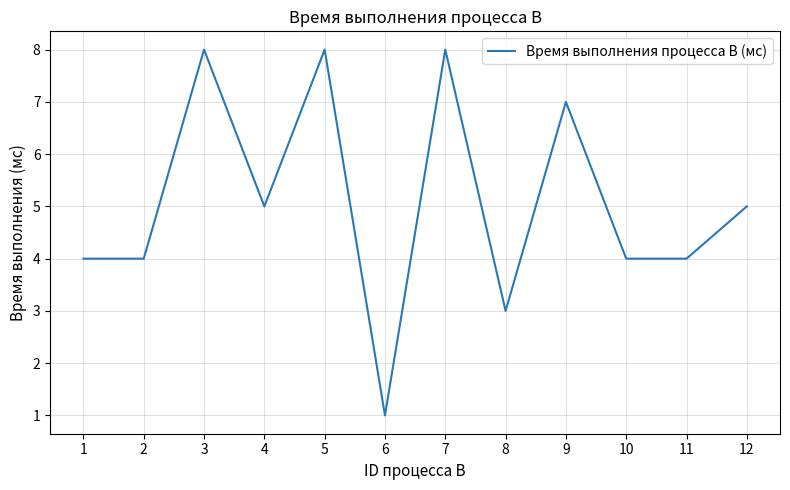

At which category does the chart reach its minimum across all series?

6